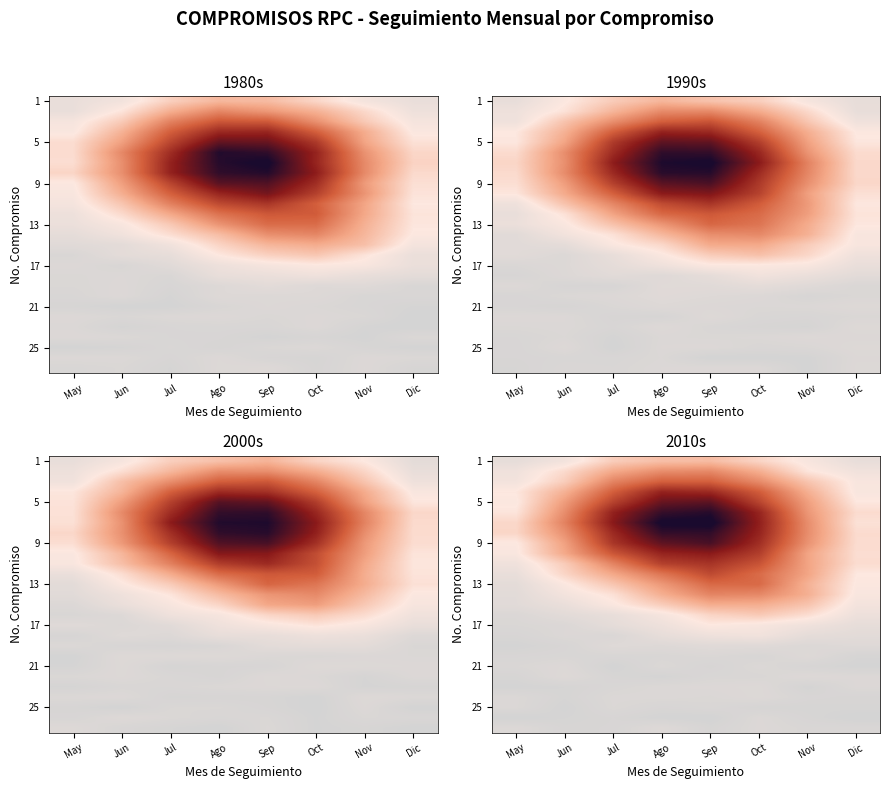

Count the 25 values in the range 0 to 1.

8